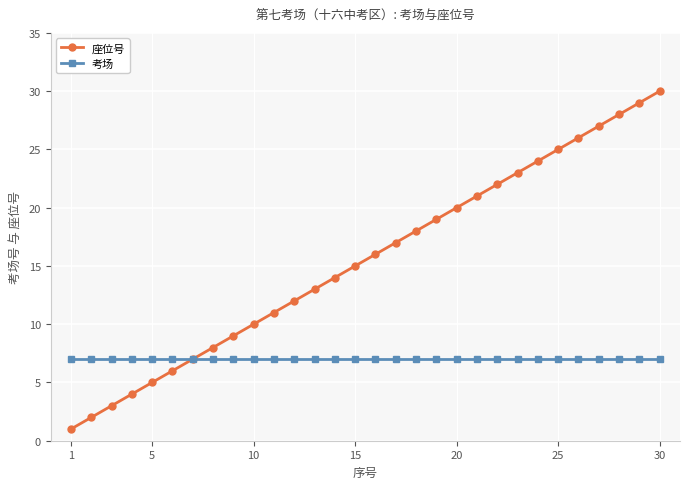

How many lines are shown in the chart?

2